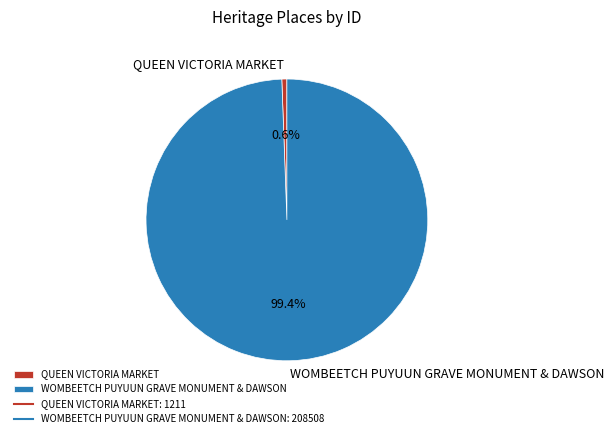

To the nearest percent, what is the difference between the WOMBEETCH PUYUUN GRAVE MONUMENT & DAWSON and QUEEN VICTORIA MARKET slice percentages?

99%